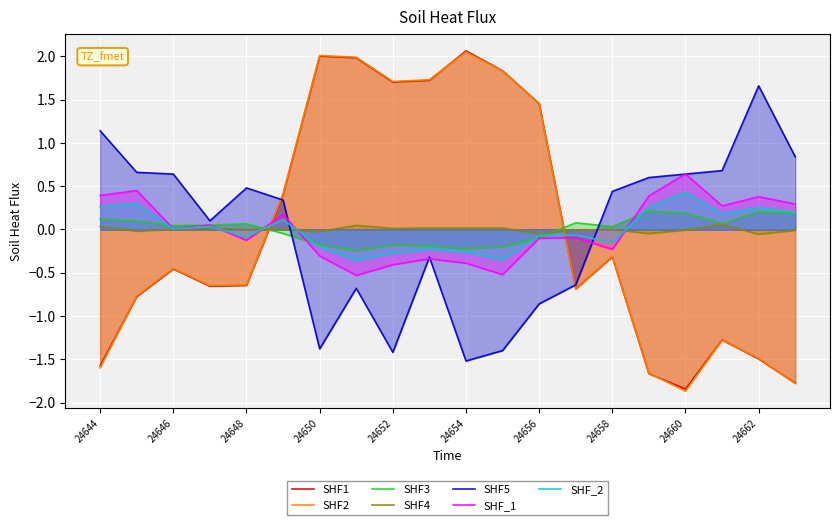

The SHF2 series shows -0.3 at 24658. True or false?

True